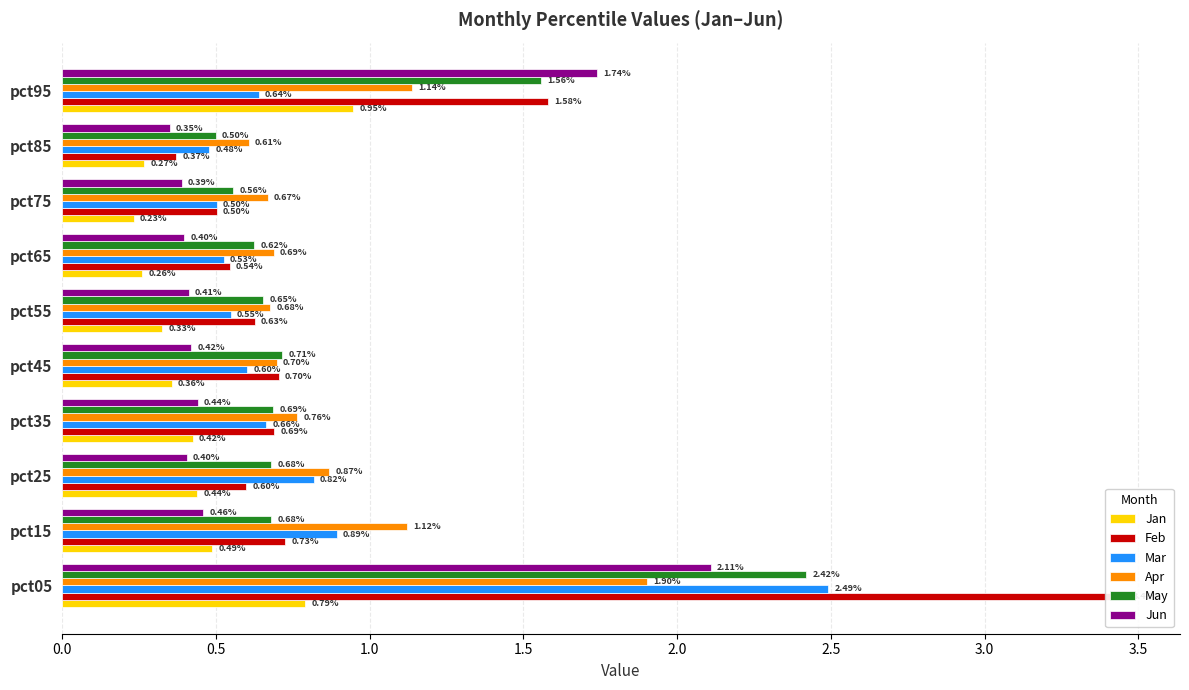

How many bars are there in total?

60